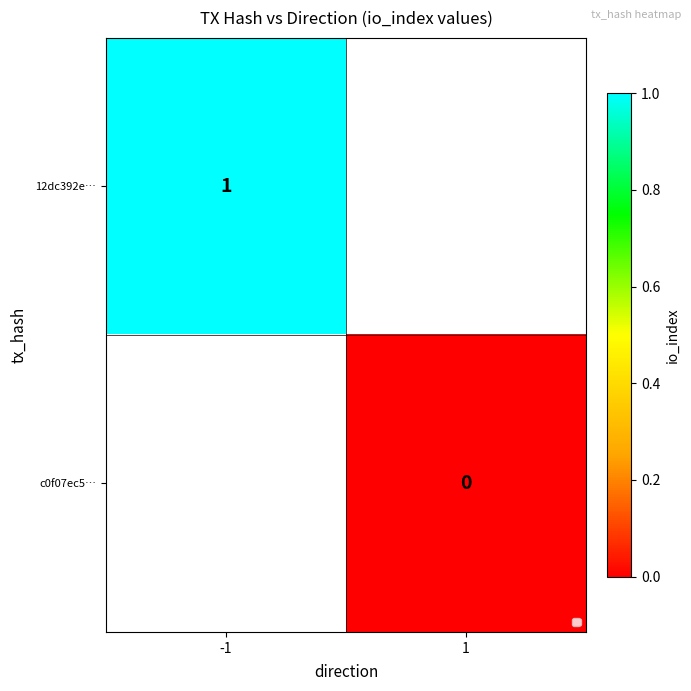

Is it true that 12dc392e… equals 0 at -1?

False